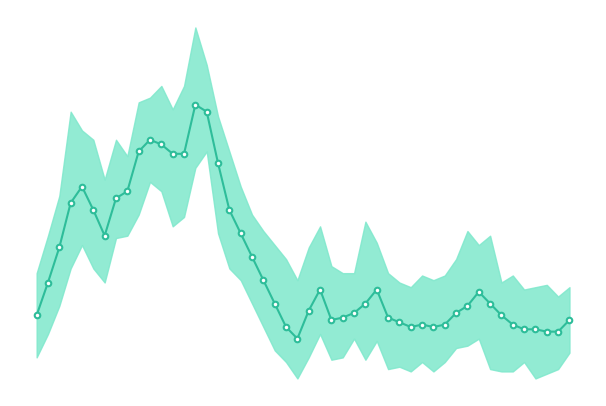

List the series in order of their peak value, lowest first.

min, average, max